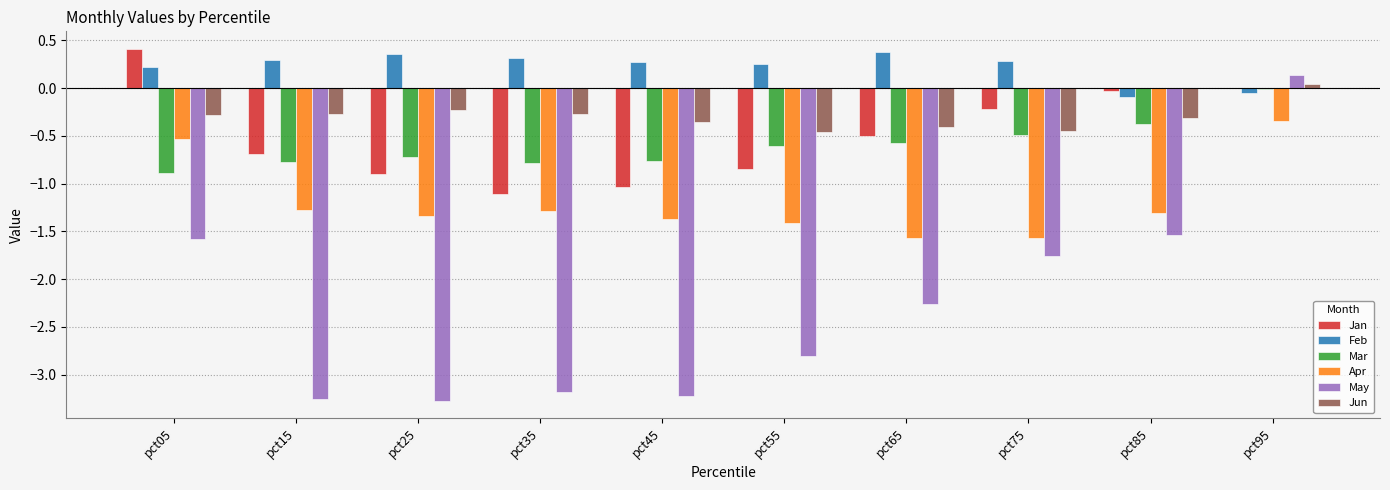

How many groups of bars are there?

10